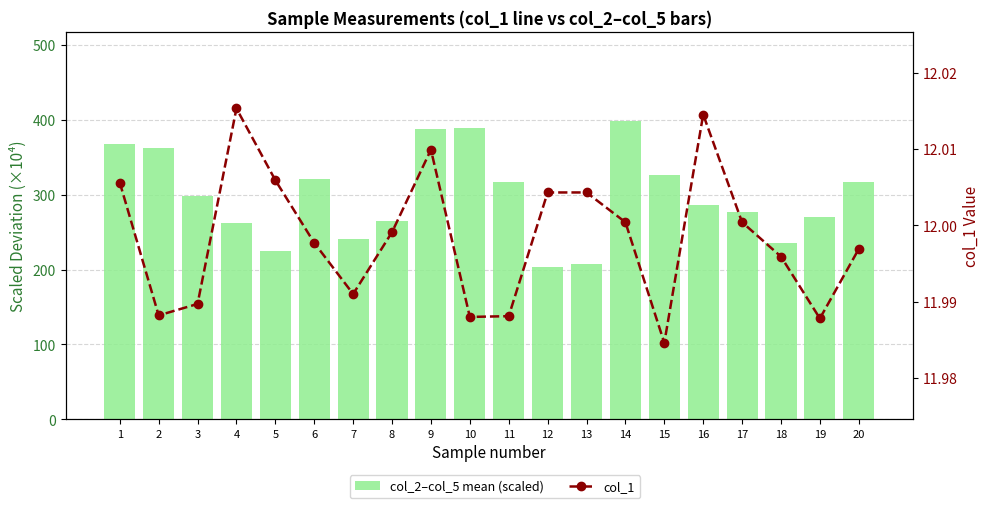

Rank the categories by col_1 value from highest to lowest.

4, 16, 9, 5, 1, 12, 13, 14, 17, 8, 6, 20, 18, 7, 3, 2, 11, 10, 19, 15